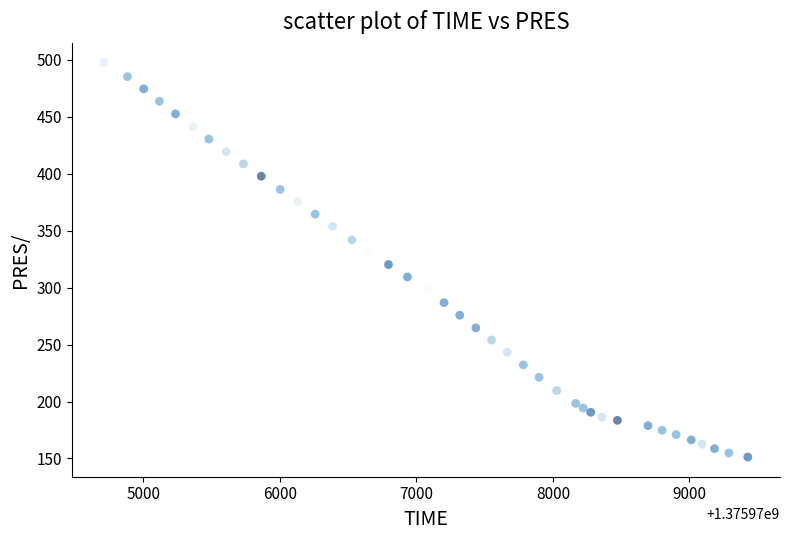

What is the range of X values (max minus min)?

4716.0